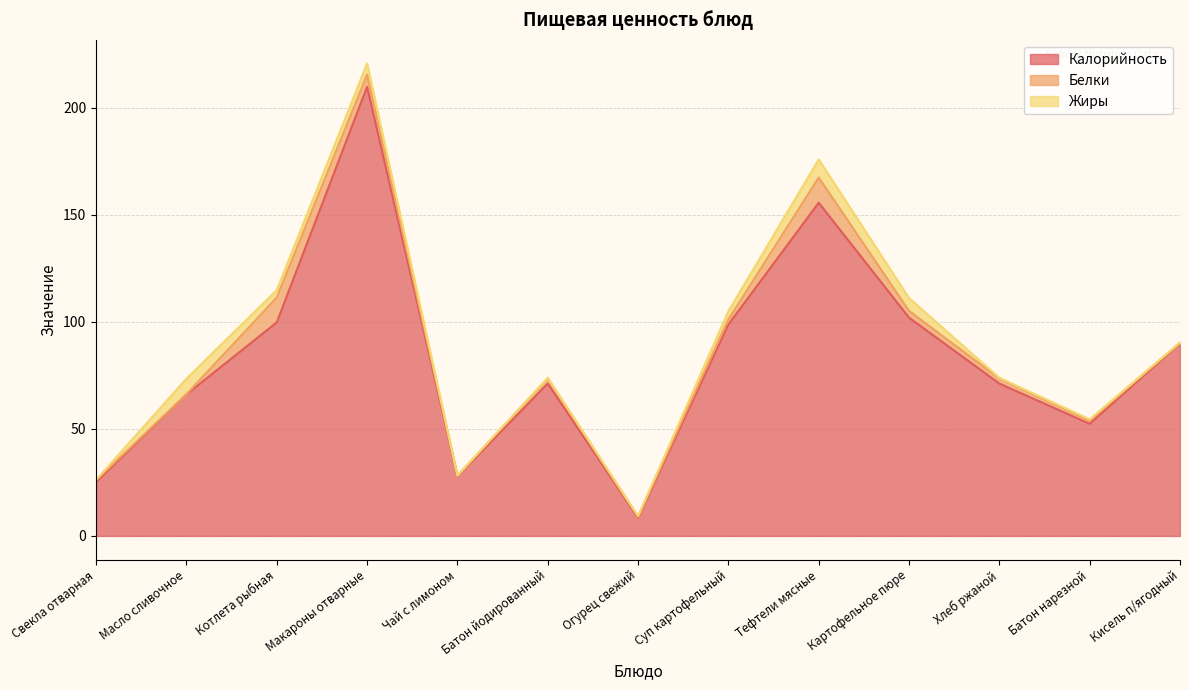

What are all the series names shown in the legend?

Калорийность, Белки, Жиры